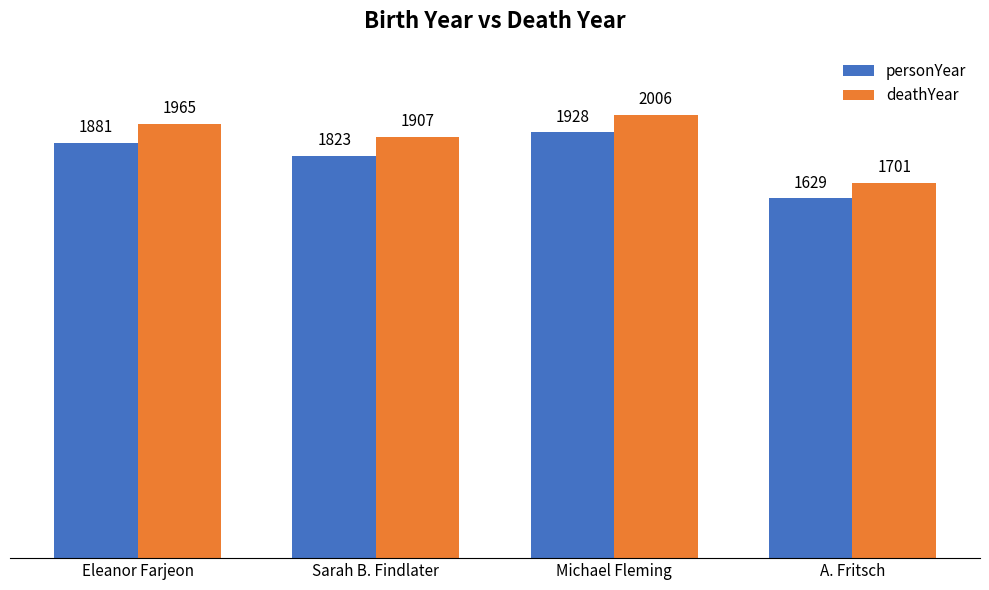

How many series are shown in this chart?

2